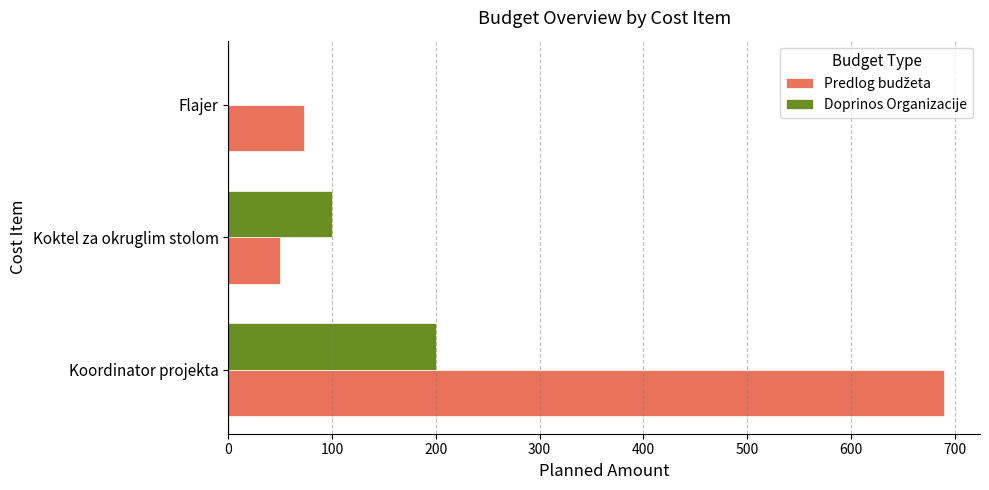

True or false: Doprinos Organizacije has a value of 325.0 at Koordinator projekta.

False